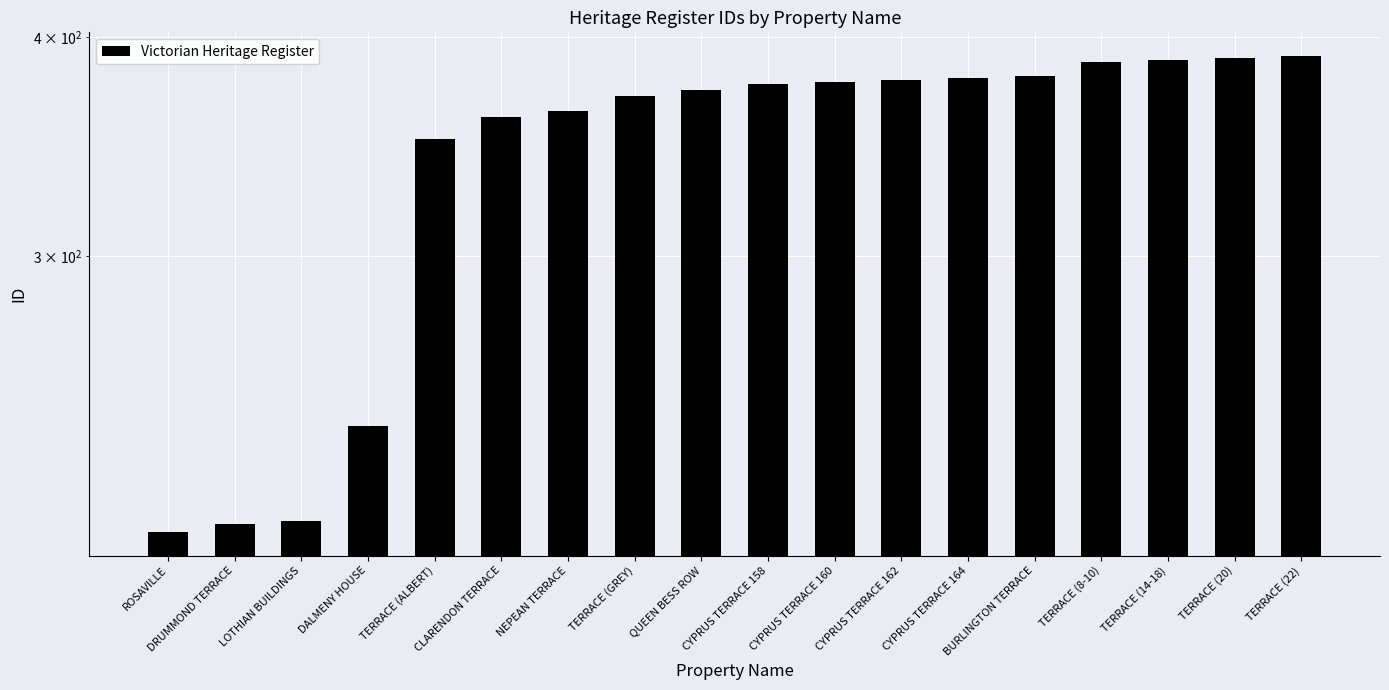

What is the sum of all values?

6132